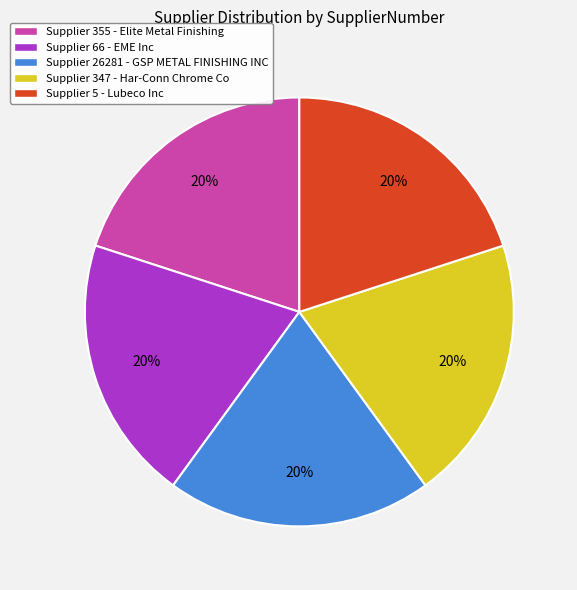

How many segments does this pie chart have?

5